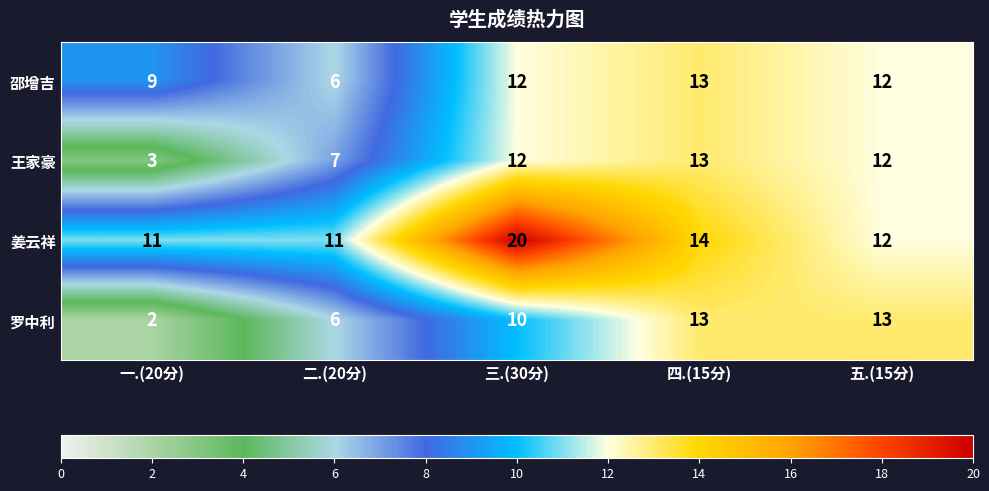

Rank the series at 一.(20分) from lowest to highest value.

罗中利, 王家豪, 邵增吉, 姜云祥